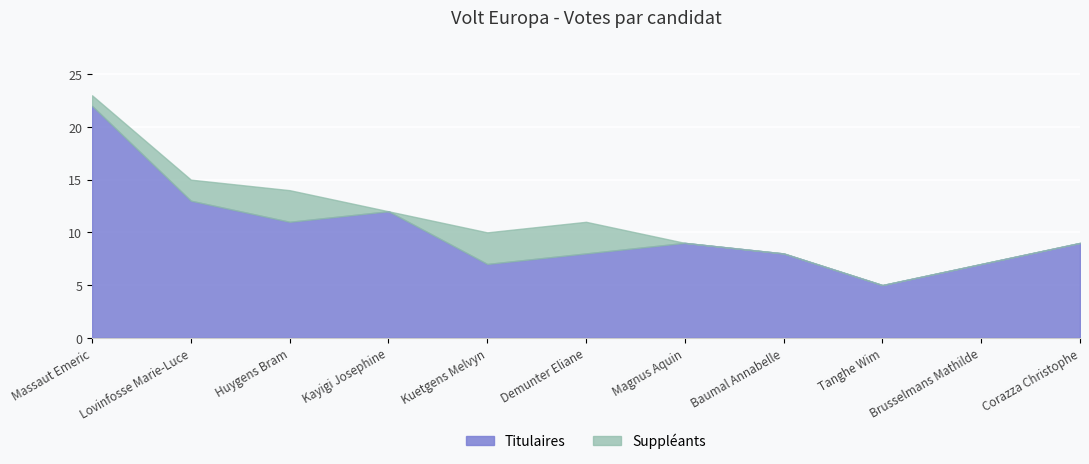

Which series has the widest spread of values?

Titulaires